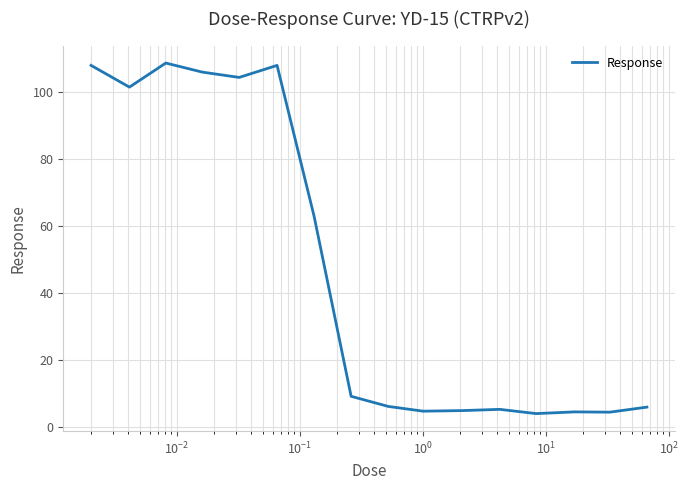

What is the difference between the maximum and minimum values?

104.8